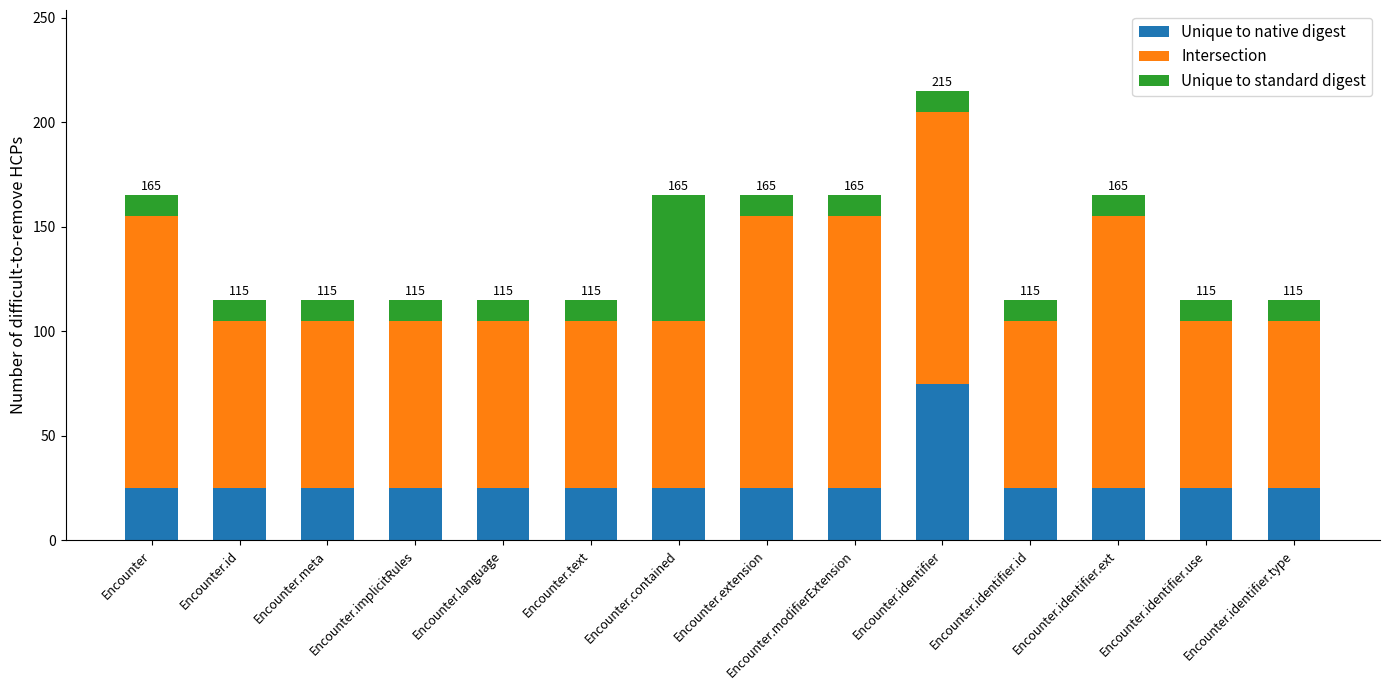

At which category is the sum across all series the highest?

Encounter.identifier